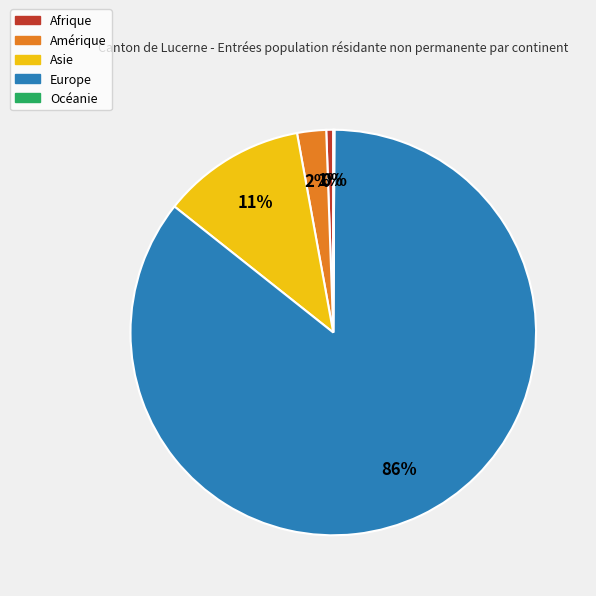

Which slice represents more than half of the pie?

Europe